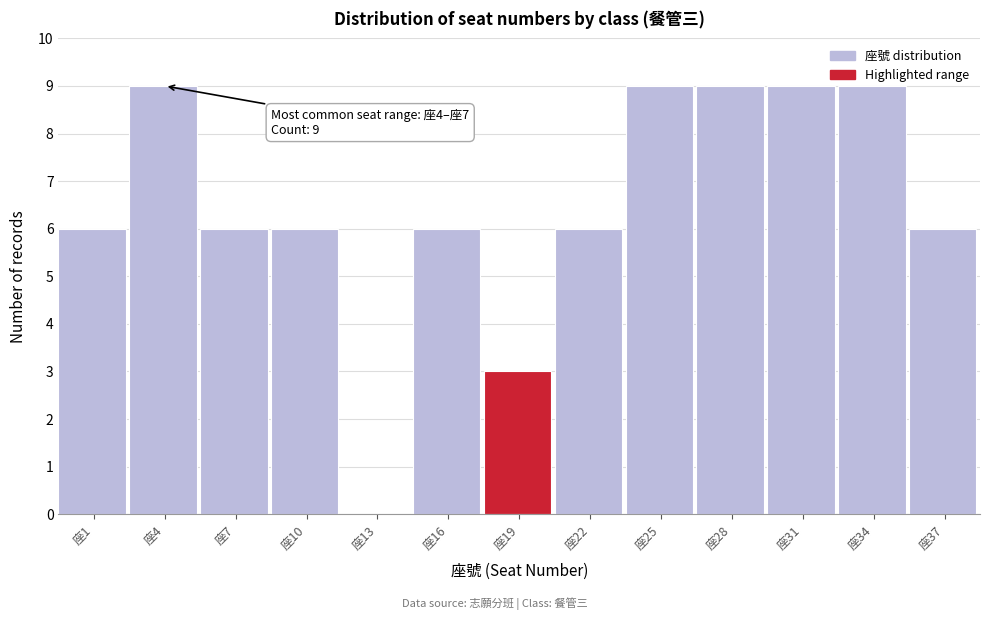

True or false: the data shows 9 at 座28.

True